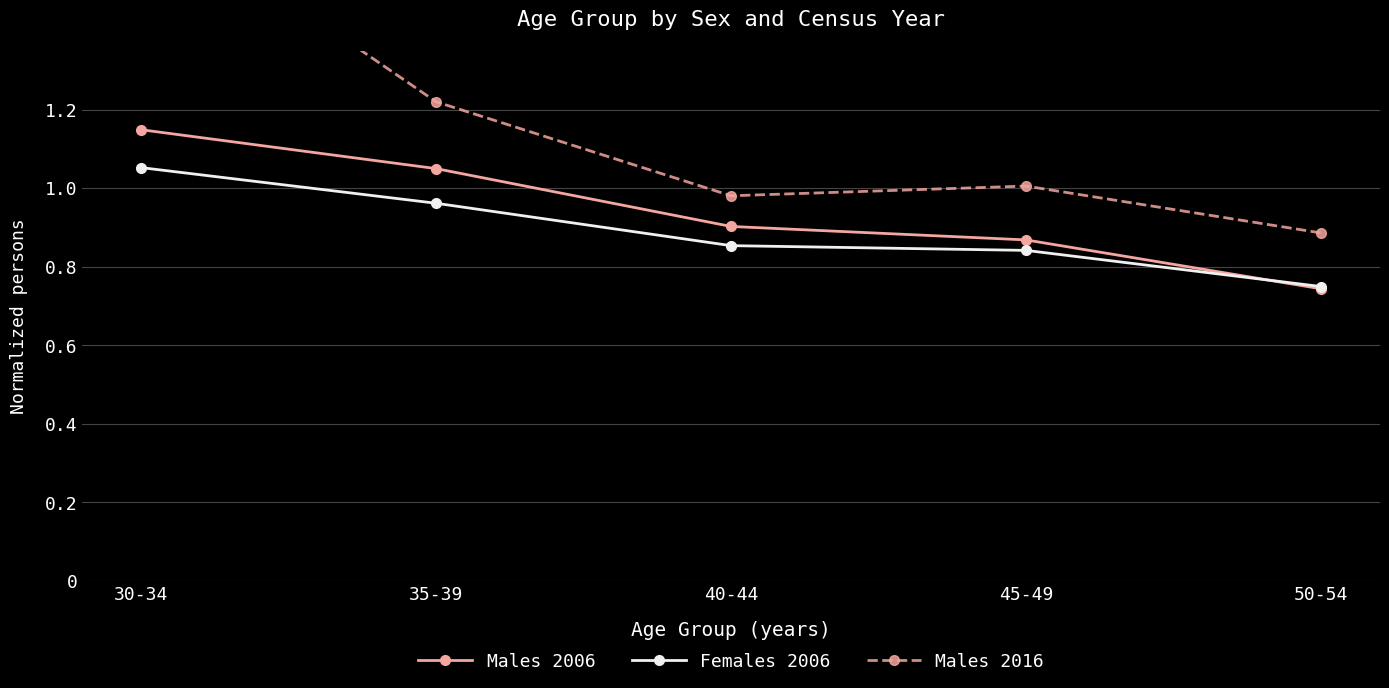

What position from the left is 45-49?

4